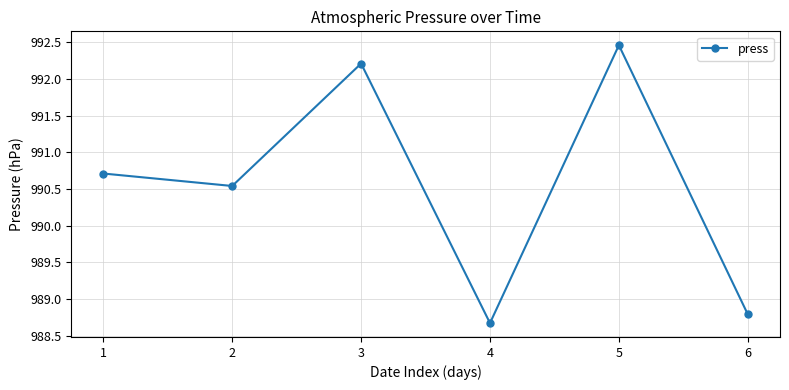

List the labels in order of value, largest first.

5, 3, 1, 2, 6, 4